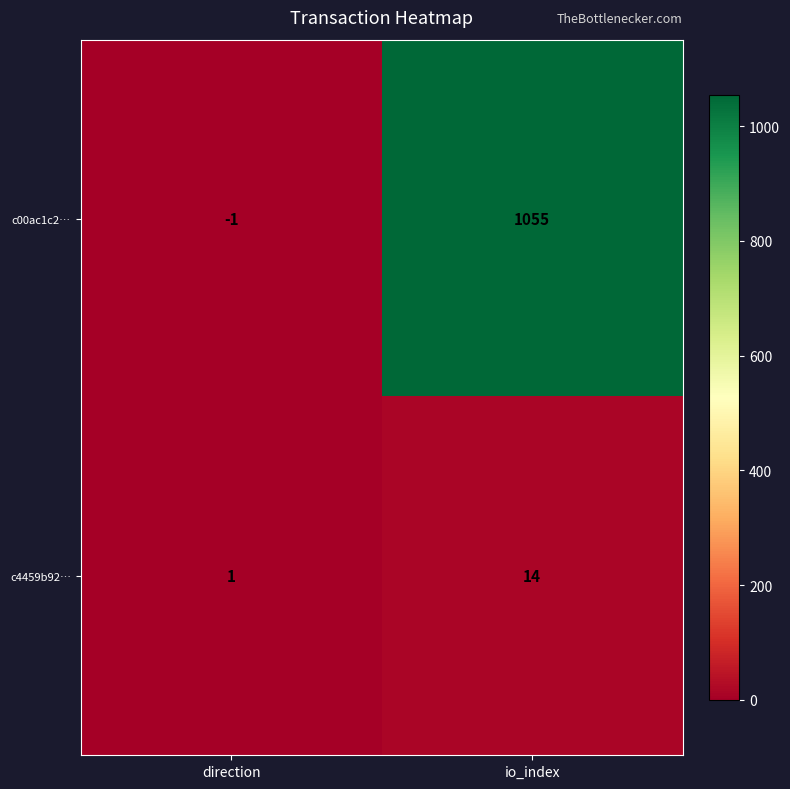

Reading left to right, what are all the values shown in this chart?

c00ac1c2…: -1	1055
c4459b92…: 1	14